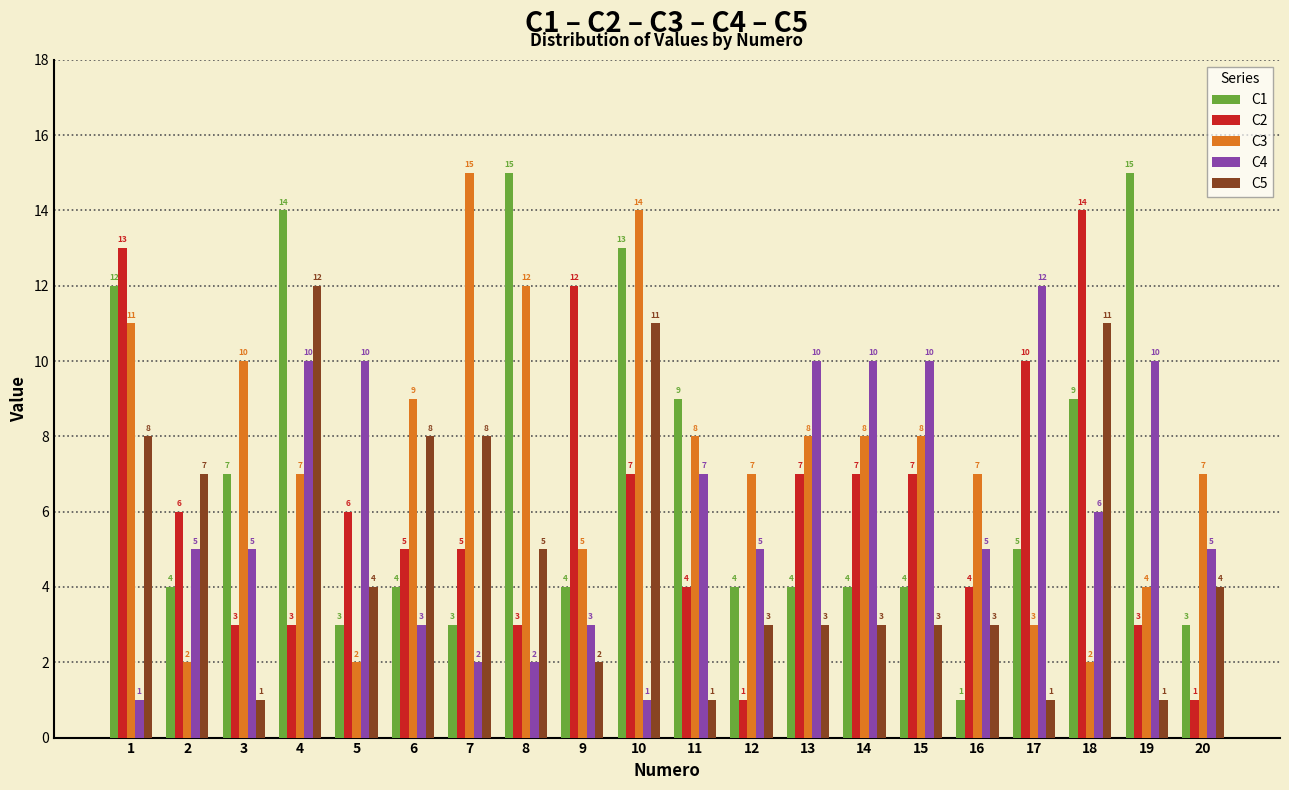

Which series changed the most between 12 and 14?

C2